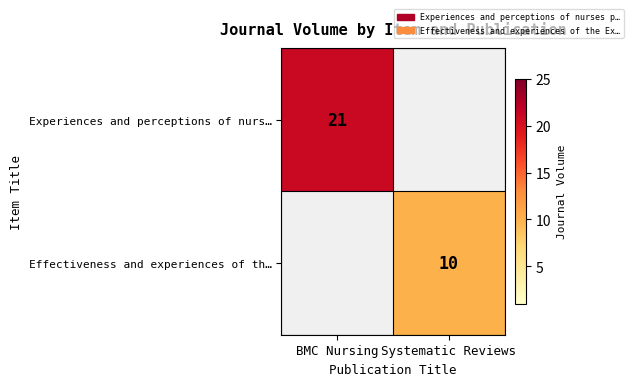

True or false: Experiences and perceptions of nurs… has a value of 10 at BMC Nursing.

False